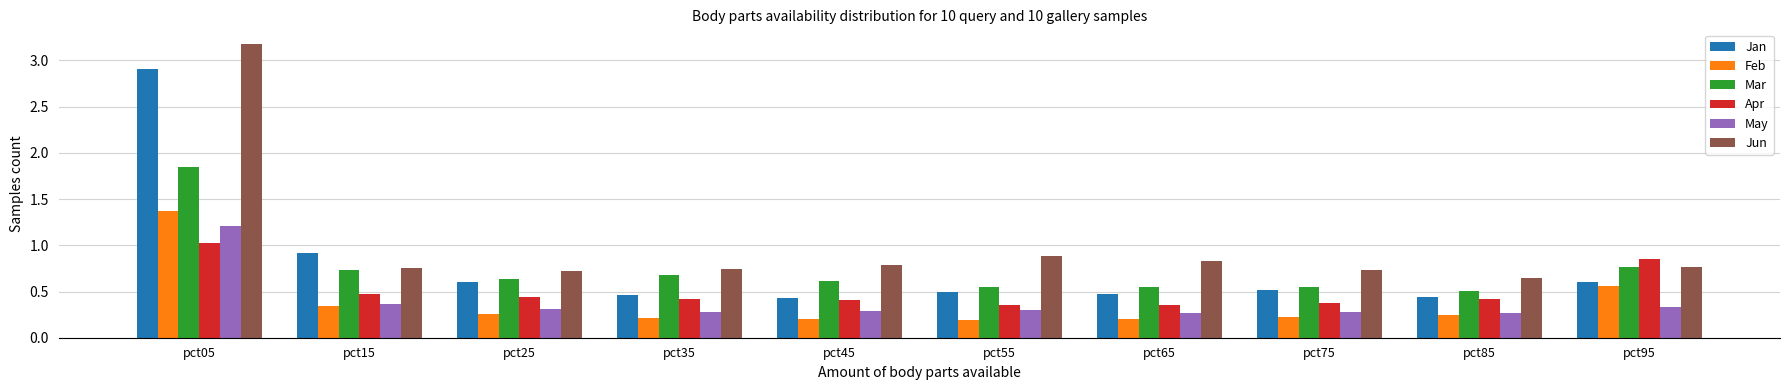

At which label is Jun closest to 1?

pct55